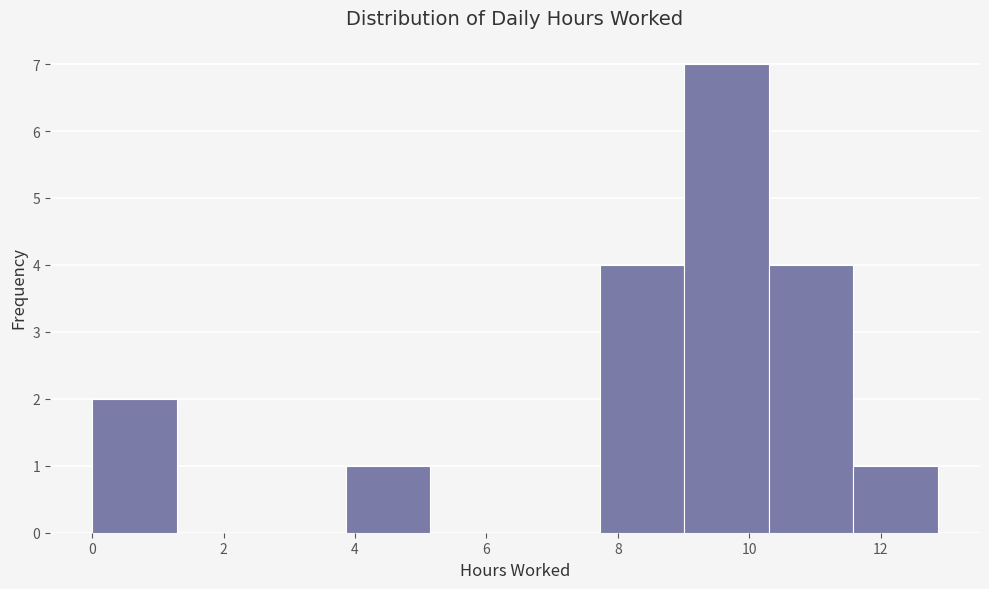

What is the height of the bar covering 10.2 to 11.6 on the x-axis? Neither the bar edges nor the heights are printed on the chart, so give them approximately, as read against the axes.

4